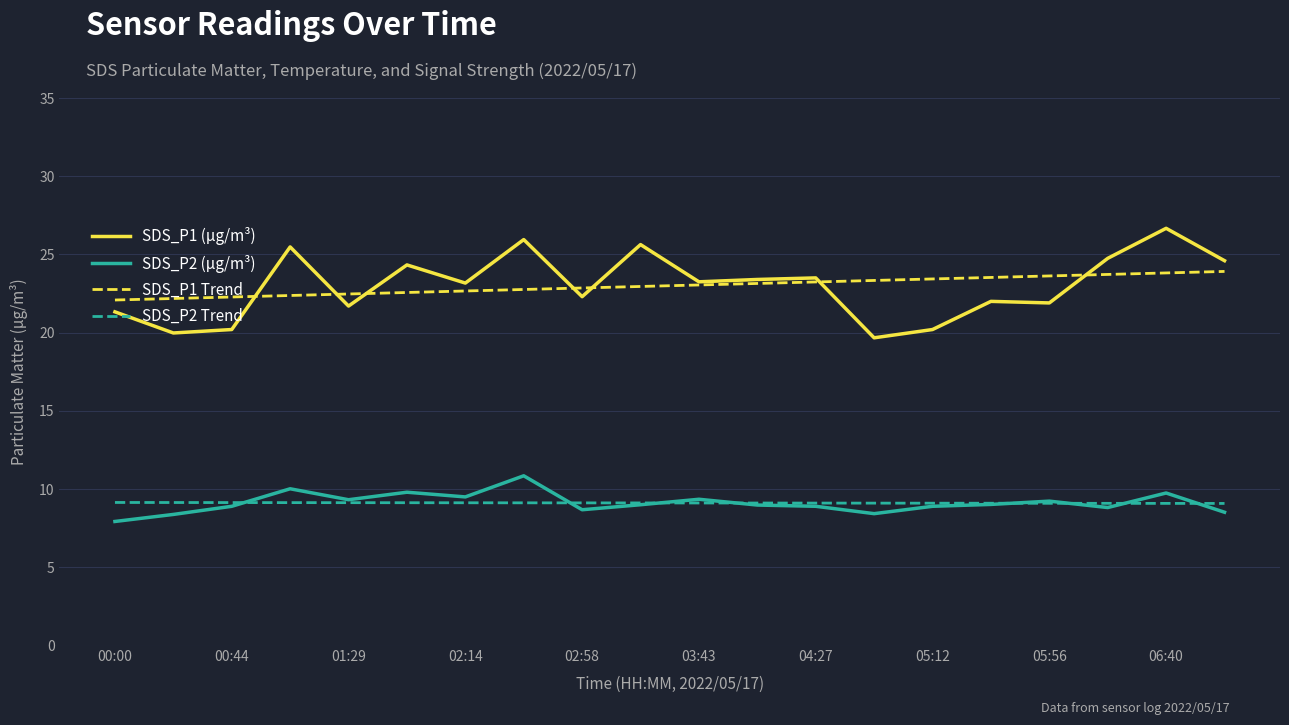

True or false: SDS_P2 (µg/m³) and SDS_P1 Trend cross at least once.

False